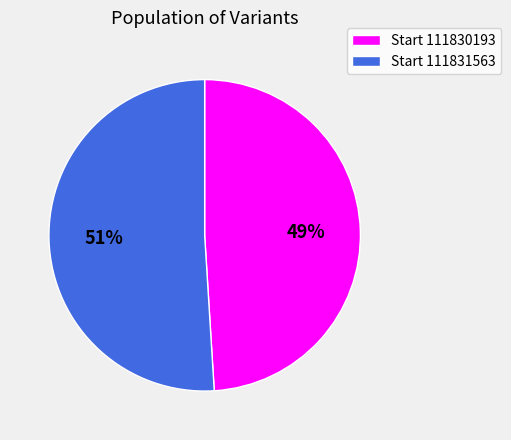

Is the sum of Start 111830193 and Start 111831563 greater than half?

Yes